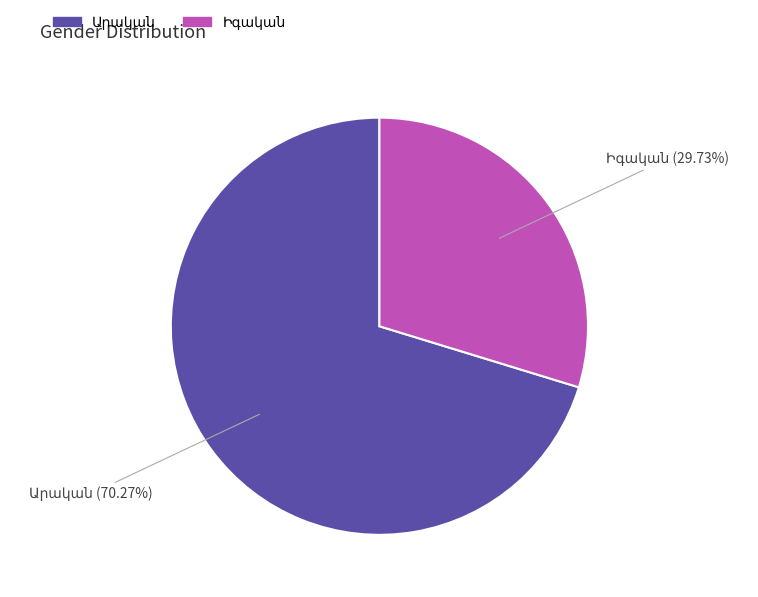

Is there a majority slice in this chart?

Yes